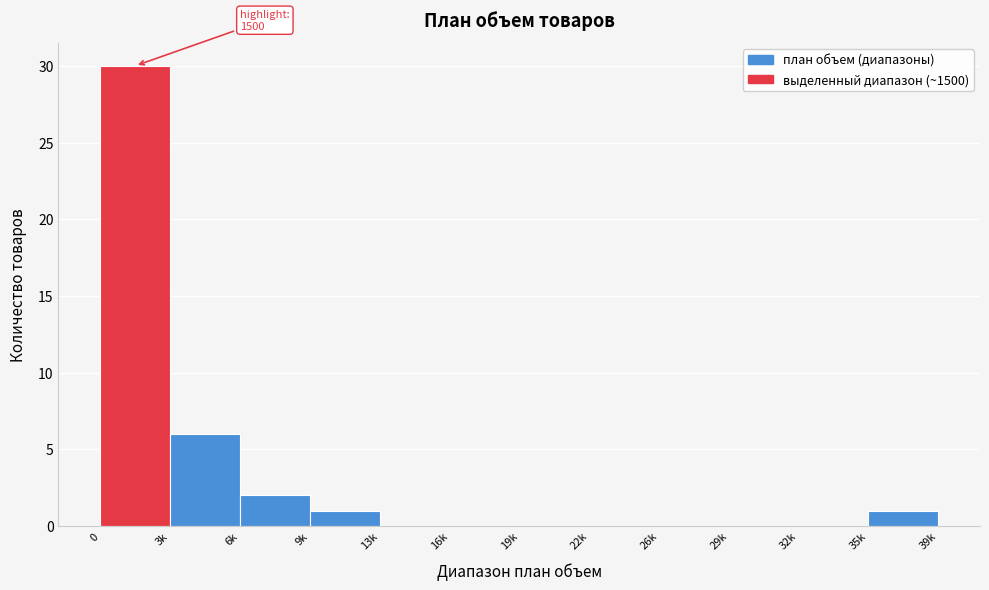

Reading left to right, list all the values displayed in this chart.

0=30	3k=6	6k=2	9k=1	13k=0	16k=0	19k=0	22k=0	26k=0	29k=0	32k=0	35k=1